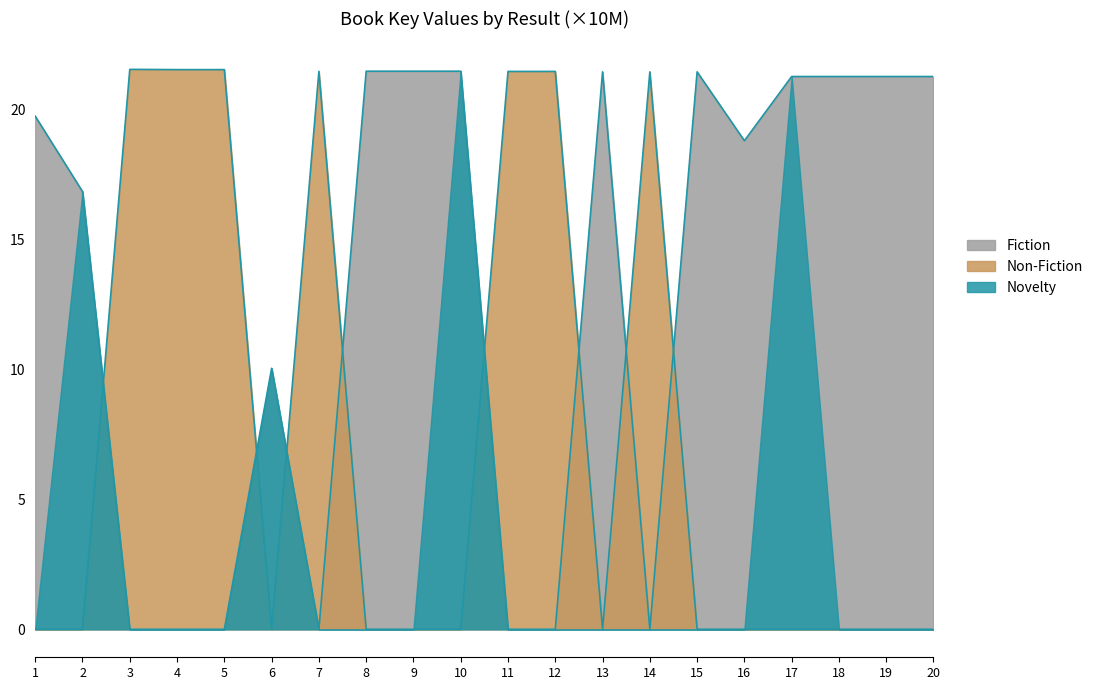

Which series changed the most between 9 and 10?

Novelty